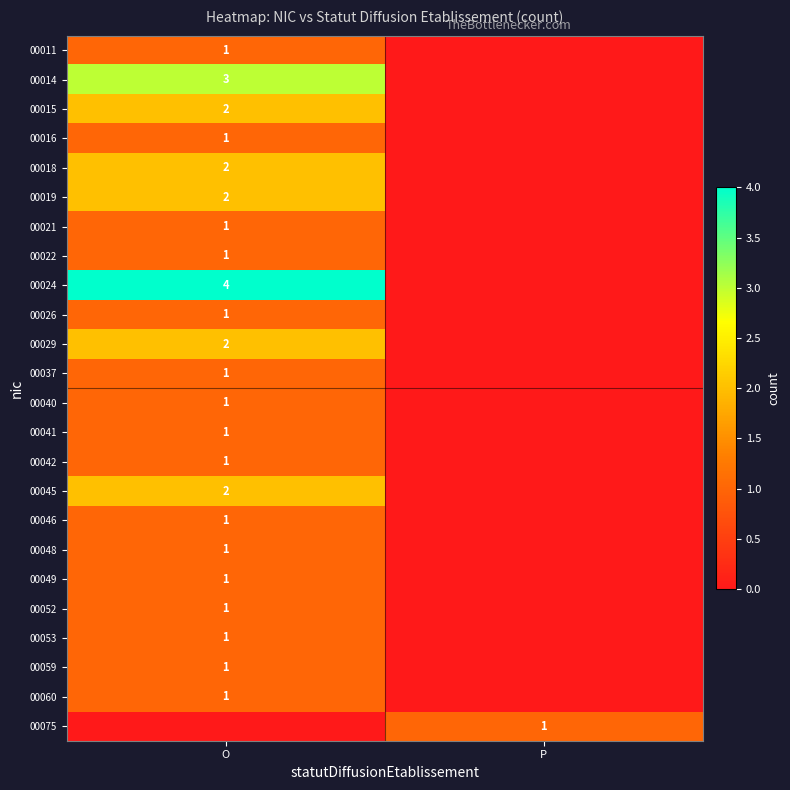

True or false: 00040 has a value of 1 at O.

True